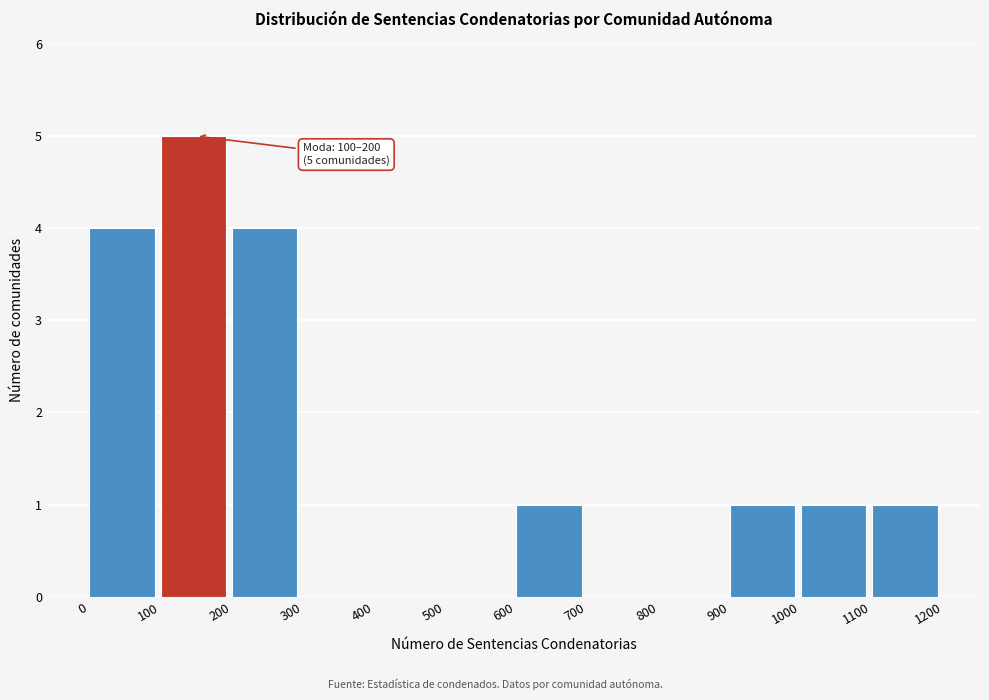

Which range on the x-axis has the tallest bar?

100 to 200